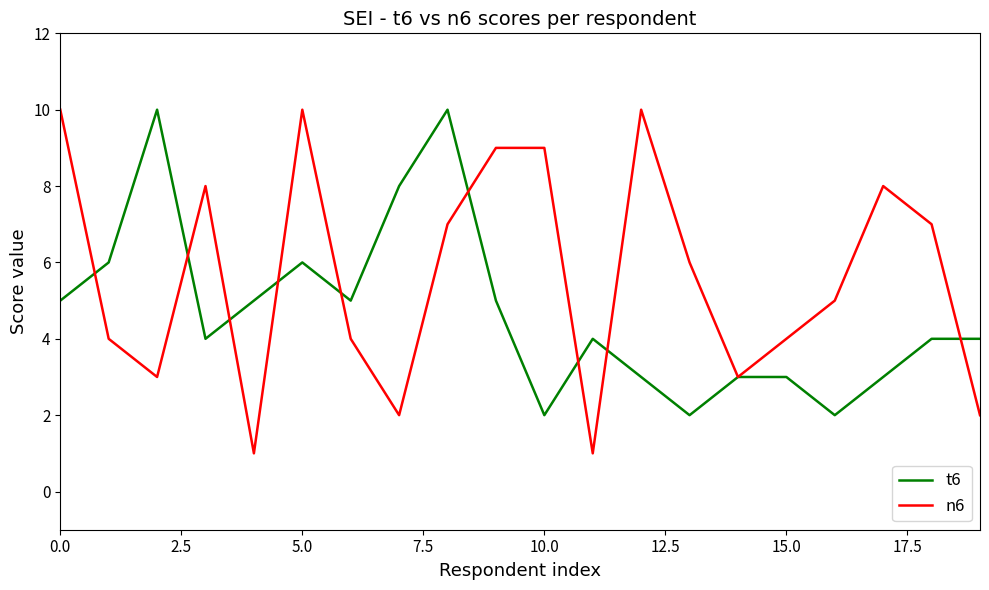

Rank the series by their average value, from highest to lowest.

n6, t6